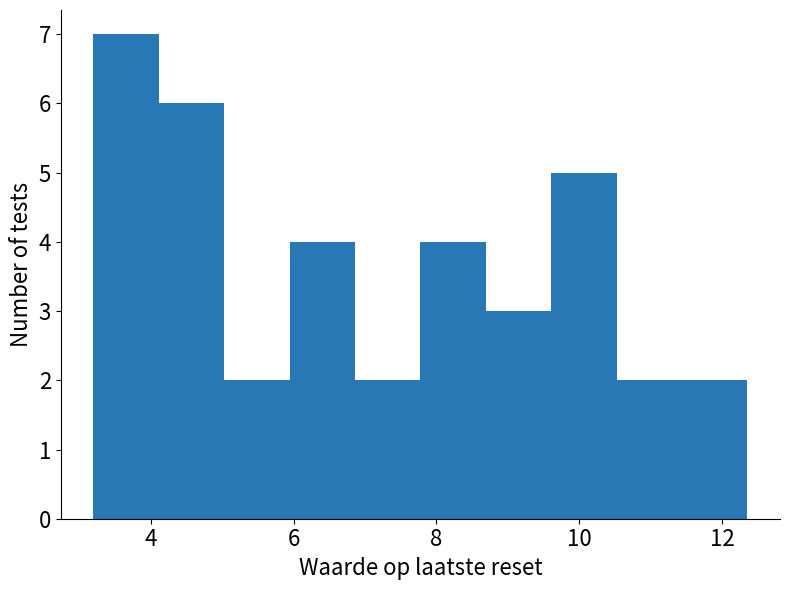

What is the height of the bar covering 8.6 to 9.6 on the x-axis? Neither the bar edges nor the heights are printed on the chart, so give them approximately, as read against the axes.

3